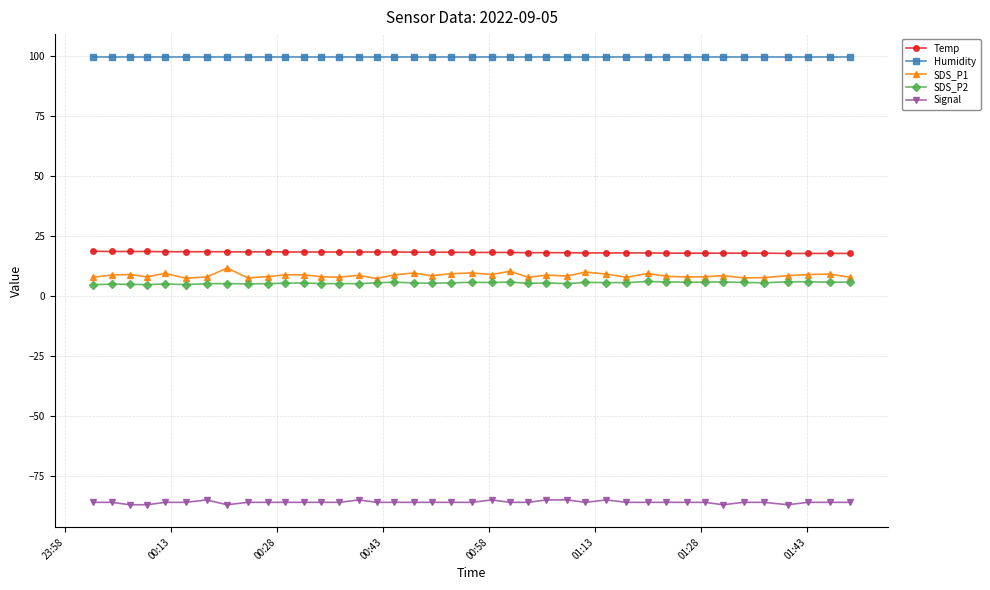

How many lines are shown in the chart?

5